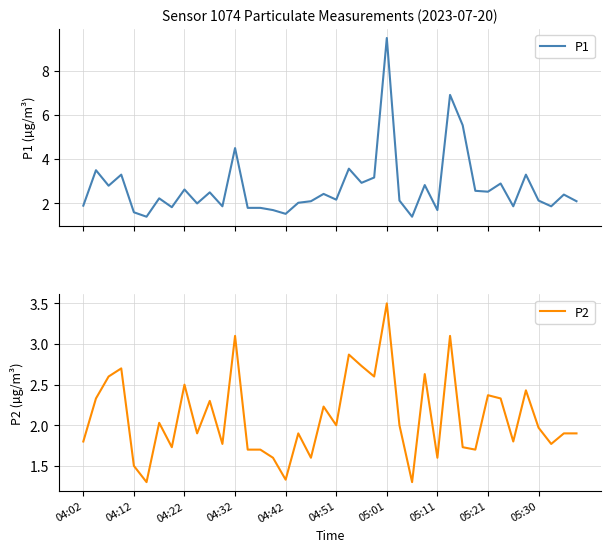

Reading left to right, what are all the values shown in this chart?

P1: 1.9	3.5	2.8	3.3	1.6	1.4	2.2	1.8	2.6	2.0	2.5	1.9	4.5	1.8	1.8	1.7	1.5	2.0	2.1	2.4	2.2	3.6	2.9	3.2	9.5	2.1	1.4	2.8	1.7	6.9	5.5	2.6	2.5	2.9	1.9	3.3	2.1	1.9	2.4	2.1
P2: 1.8	2.3	2.6	2.7	1.5	1.3	2.0	1.7	2.5	1.9	2.3	1.8	3.1	1.7	1.7	1.6	1.3	1.9	1.6	2.2	2.0	2.9	2.7	2.6	3.5	2.0	1.3	2.6	1.6	3.1	1.7	1.7	2.4	2.3	1.8	2.4	2.0	1.8	1.9	1.9